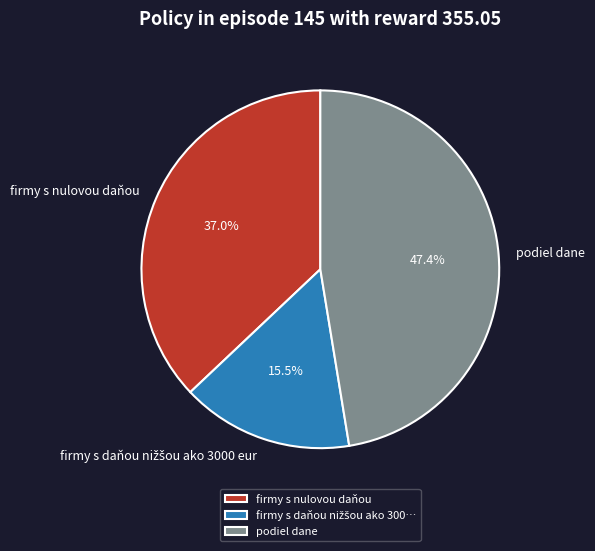

Count the number of slices in the pie.

3